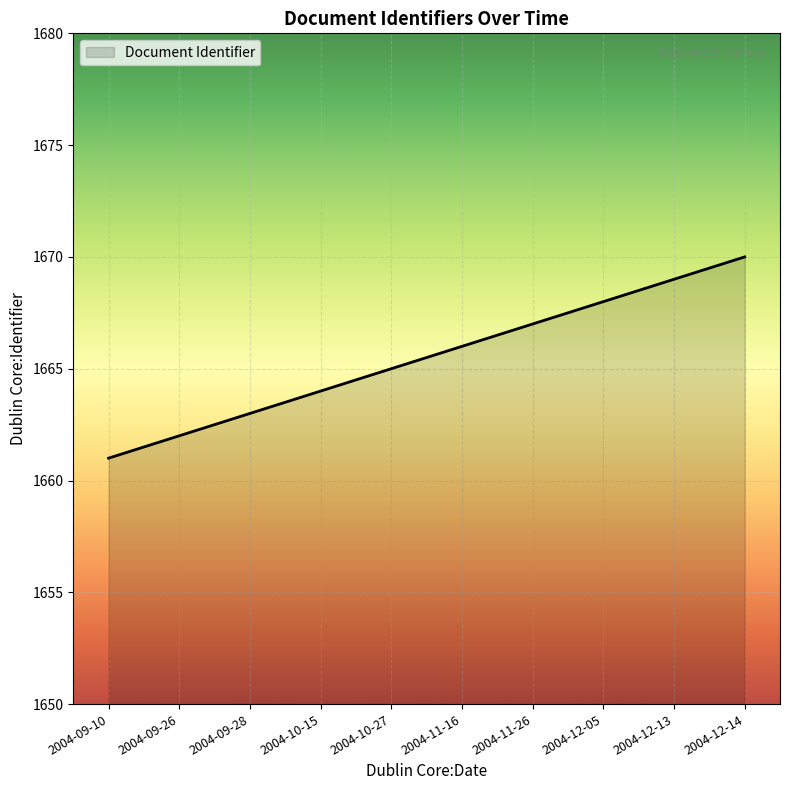

Where is the data nearest to the value 1665?

2004-10-27